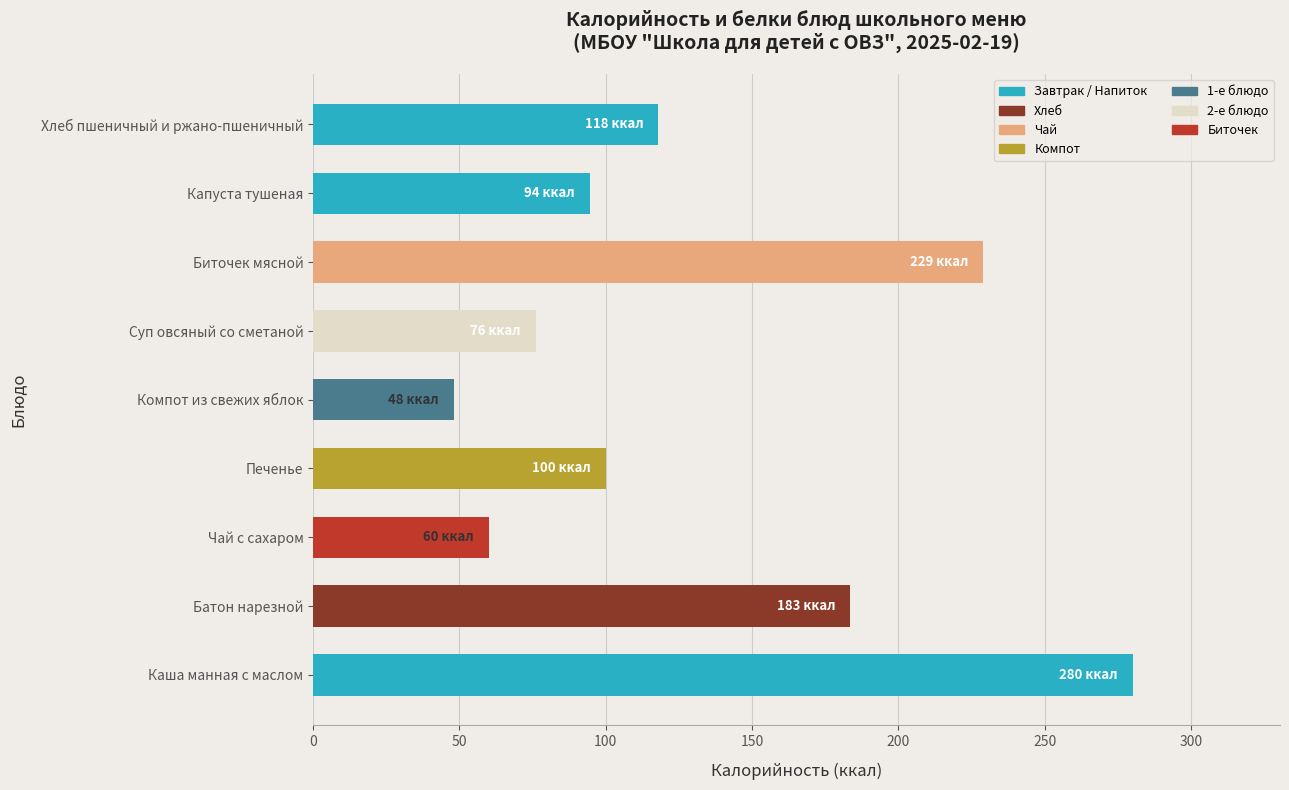

Reading bottom to top, what are all the values shown in this chart?

280.0	183.4	60.0	100.0	48.0	76.0	229.0	94.5	118.0